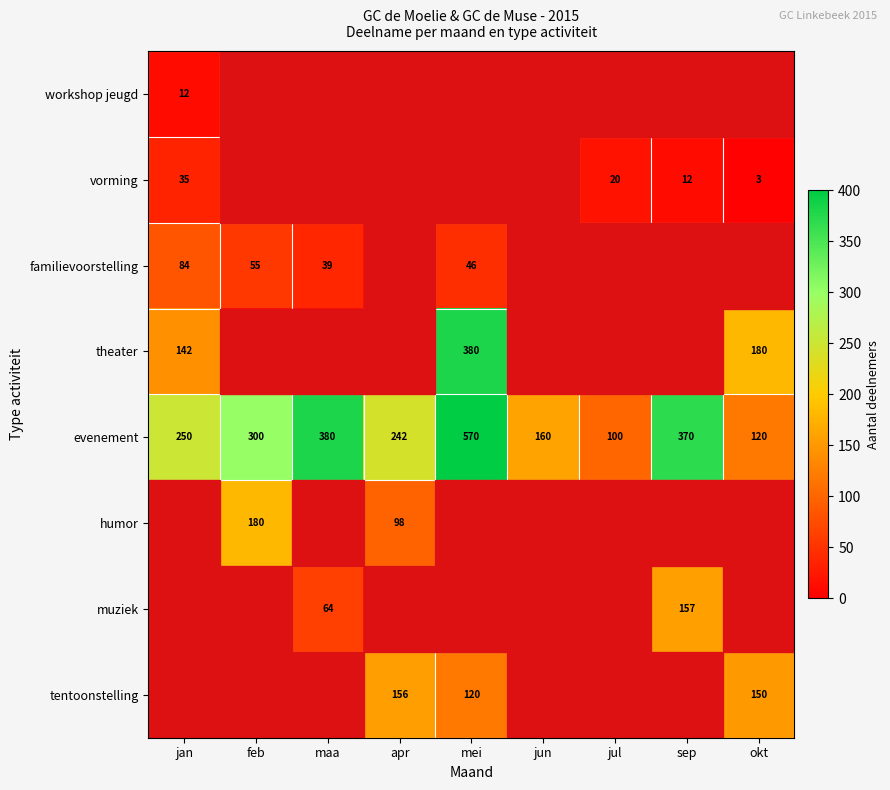

Is it true that tentoonstelling equals 204 at okt?

False